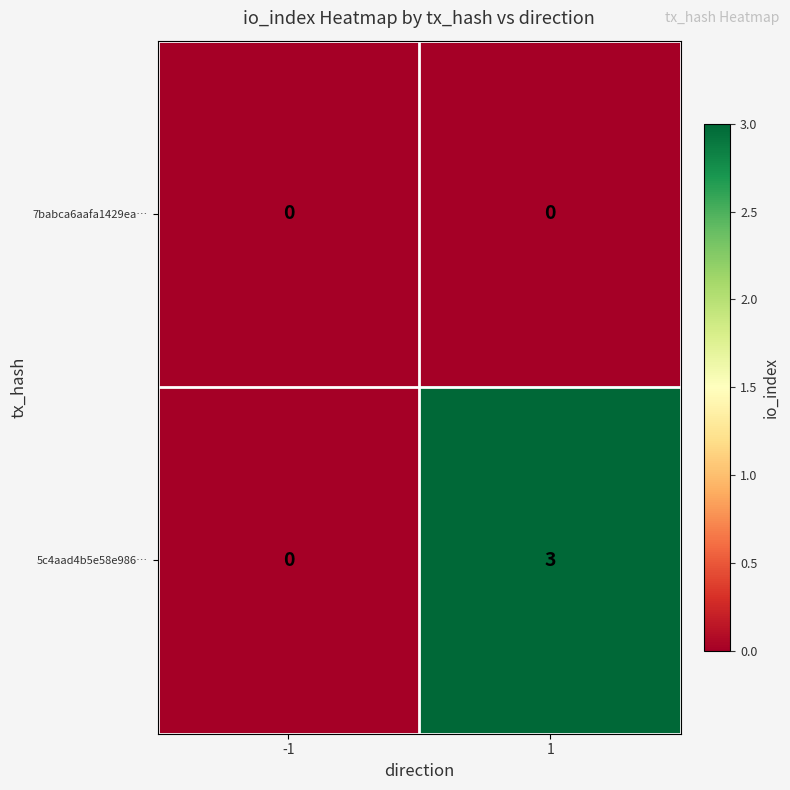

What is the maximum value shown in the chart?

3